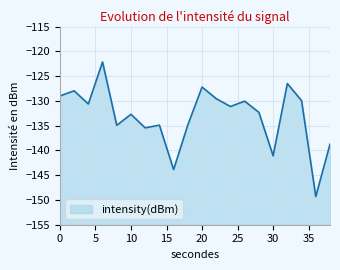

What is the difference between the values at 36 and 6?

27.2